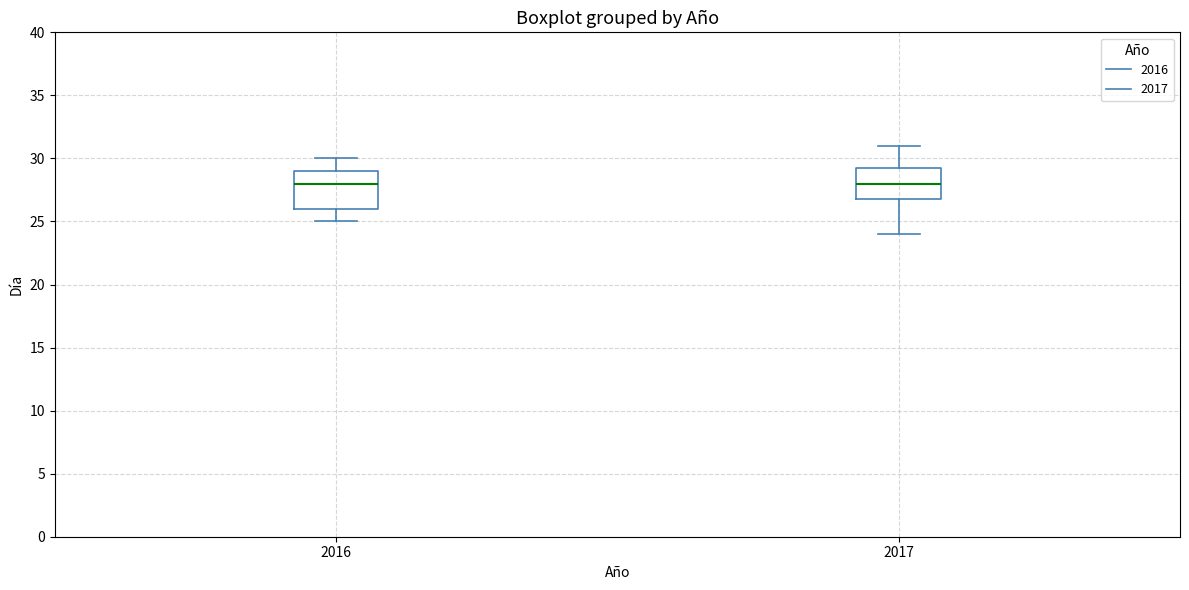

Reading left to right, transcribe this box plot: for each box, give where its median line is, the range the box spans, and where its two whiskers end, as read against the y-axis. The values are not printed on the chart, so give them approximately, as read against the axis.

2016: median 28.0, box 26.0 to 29.0, whiskers 25.0 to 30.0
2017: median 28.0, box 27.0 to 29.5, whiskers 24.0 to 31.0